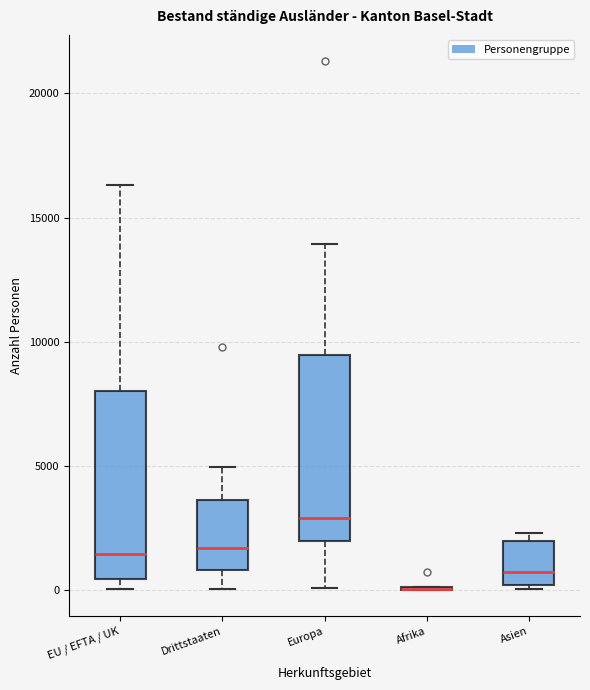

Where does the median line of the box for EU / EFTA / UK sit on the y-axis? The values are not printed on the chart, so give them approximately, as read against the axis.

1500